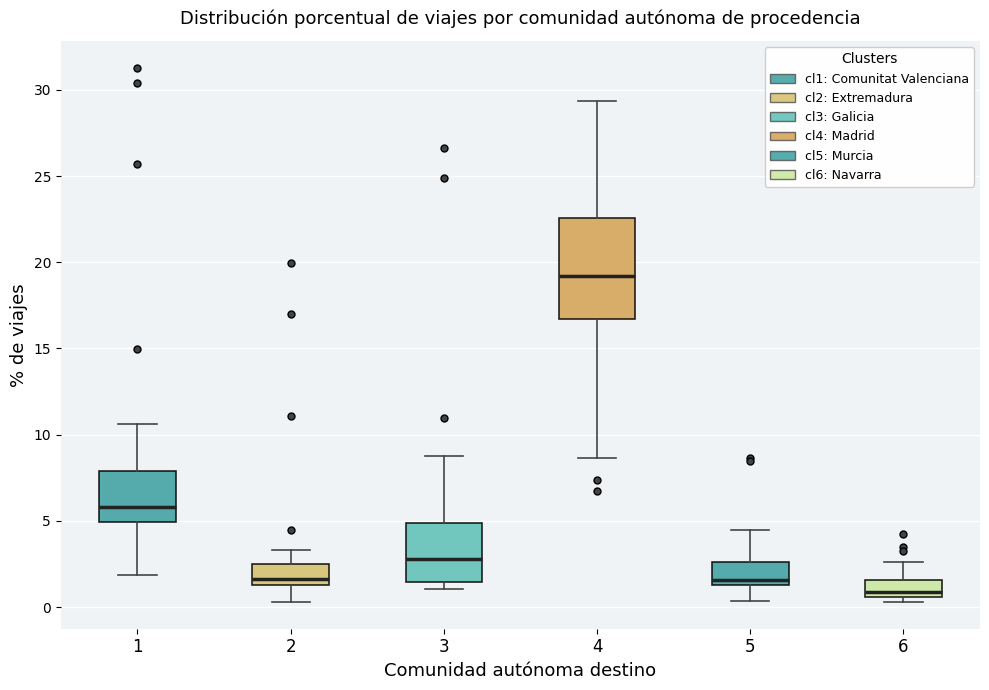

Where does the upper whisker of the box at x = 5 end on the y-axis? The values are not printed on the chart, so give them approximately, as read against the axis.

4.5